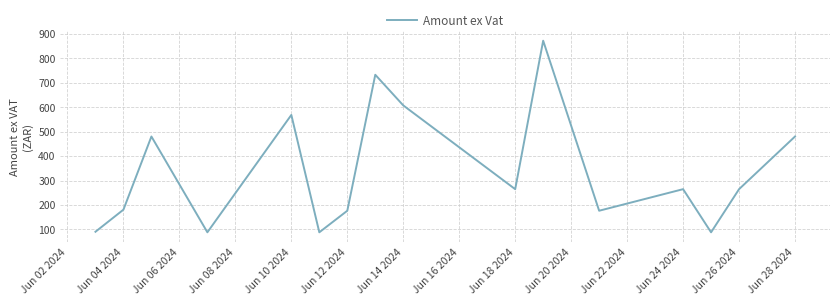

What is the smallest value displayed?

88.2